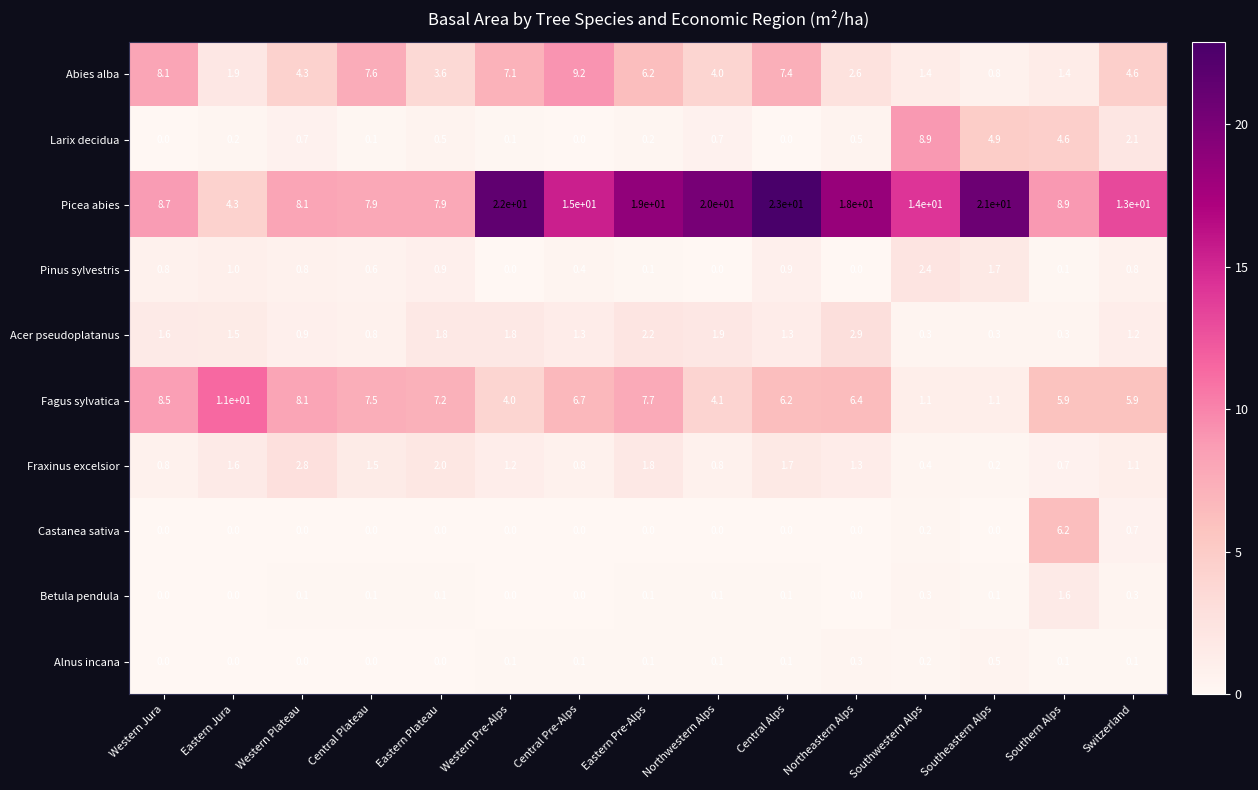

Is it true that Castanea sativa equals -2.1 at Eastern Jura?

False